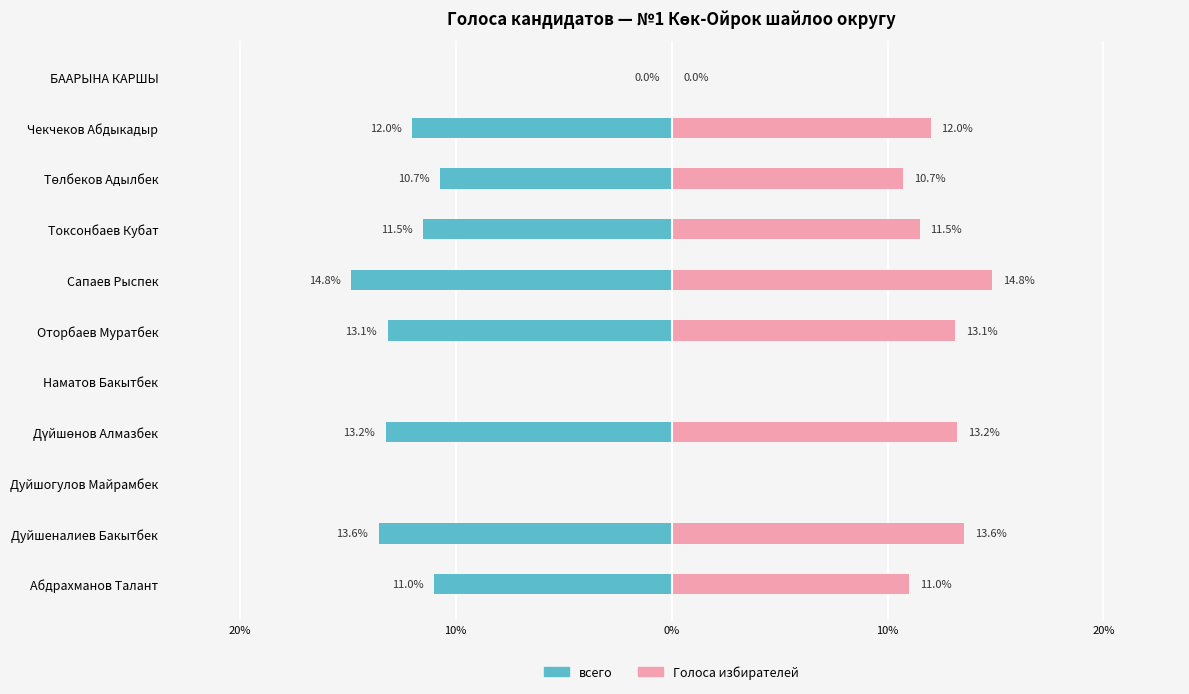

Which has a higher value, Чекчеков Абдыкадыр or Дуйшогулов Майрамбек?

Дуйшогулов Майрамбек